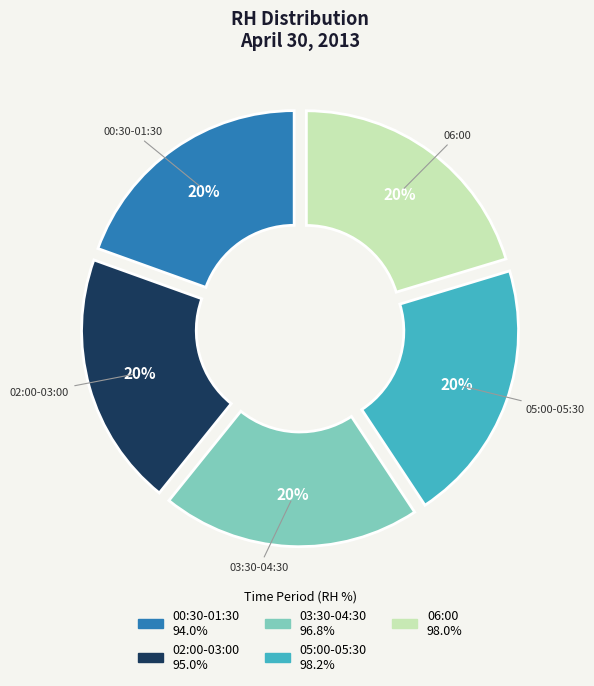

Is there any slice that represents more than half of the pie?

No